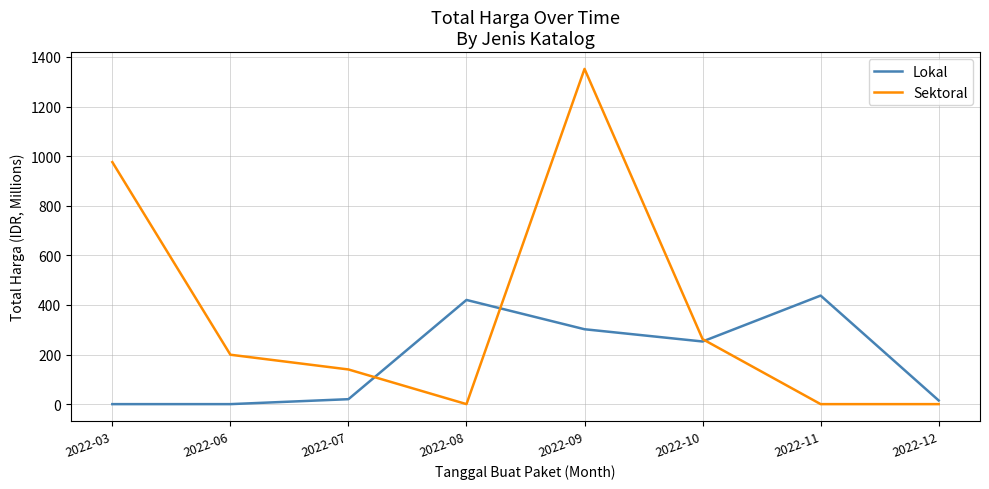

List the series in order of their overall mean, lowest first.

Lokal, Sektoral